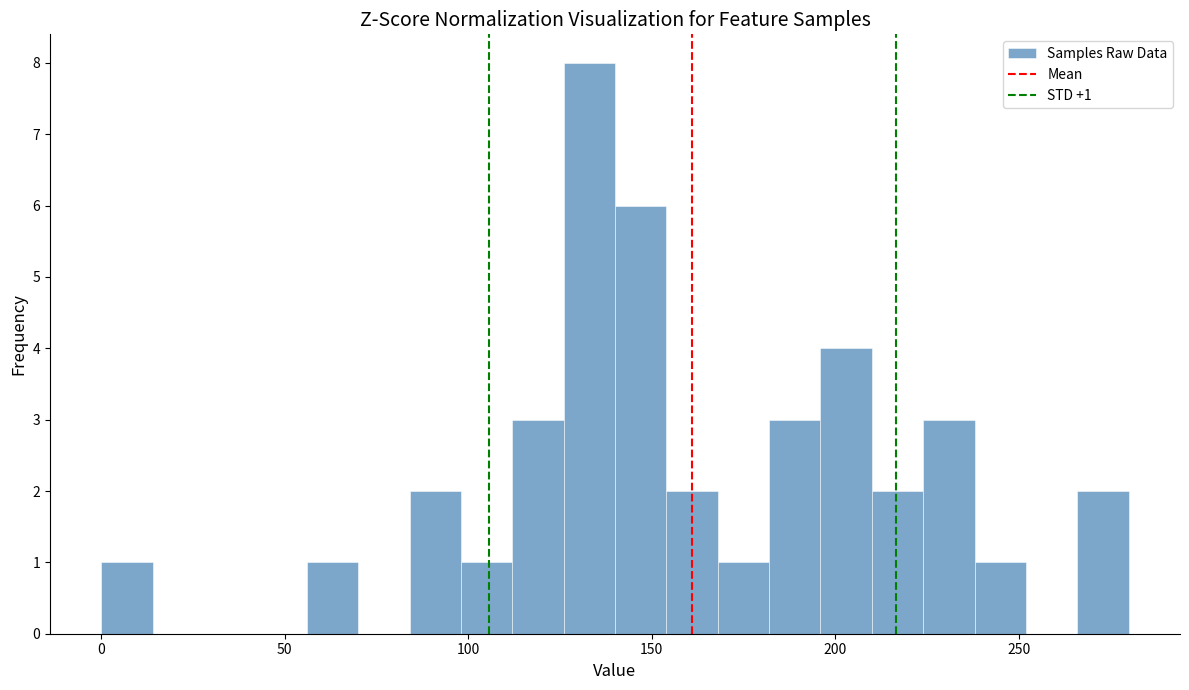

Around what value on the x-axis is the tallest bar? Give the approximate position of its centre, as read against the axis.

135